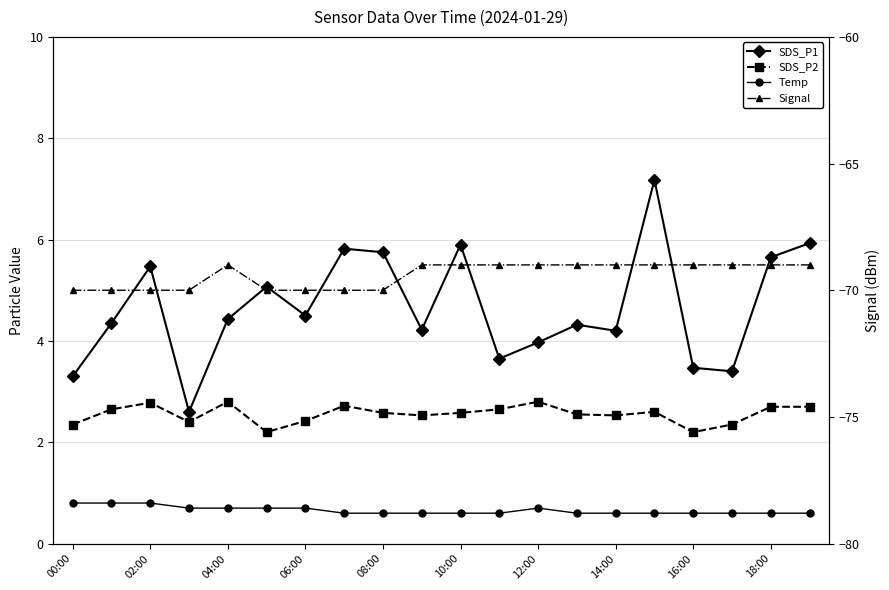

How many data points does each series have?

20